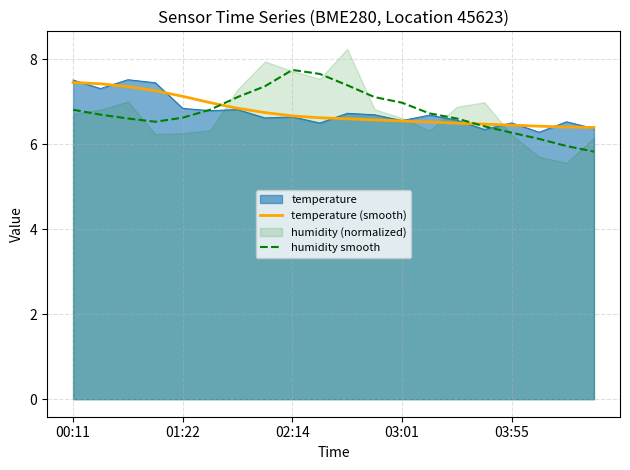

What is the highest value of the temperature (smooth) series?

7.5